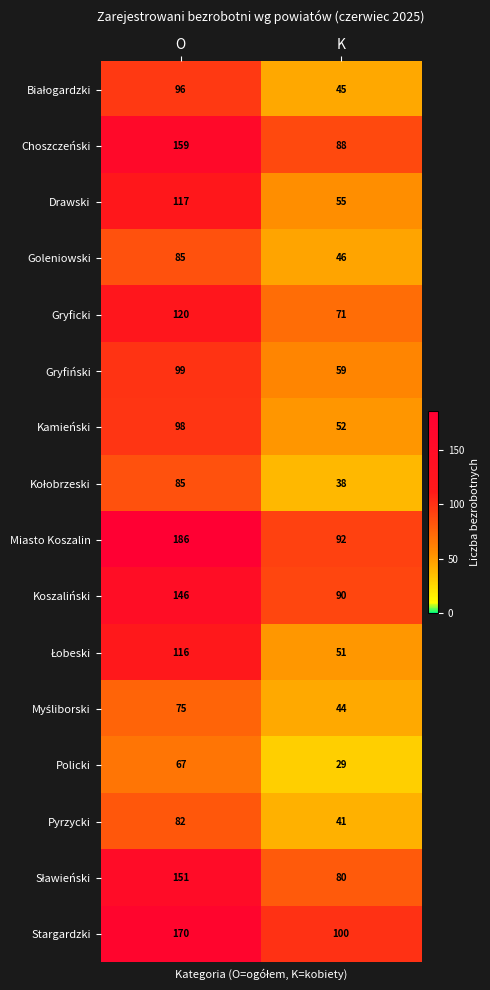

What is the approximate value of Koszaliński at O, to the nearest 10?

150